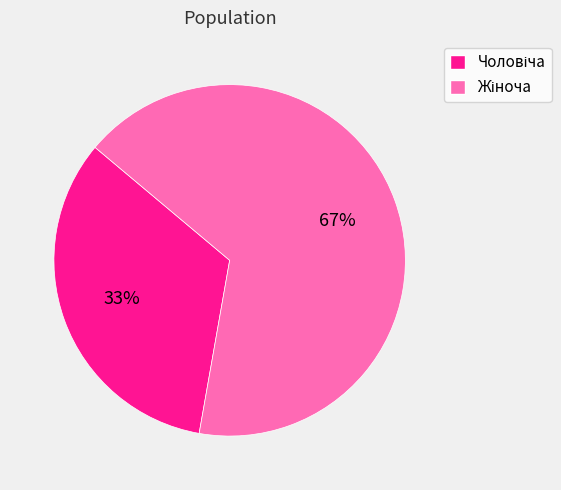

To the nearest percent, what is the average slice percentage?

50%